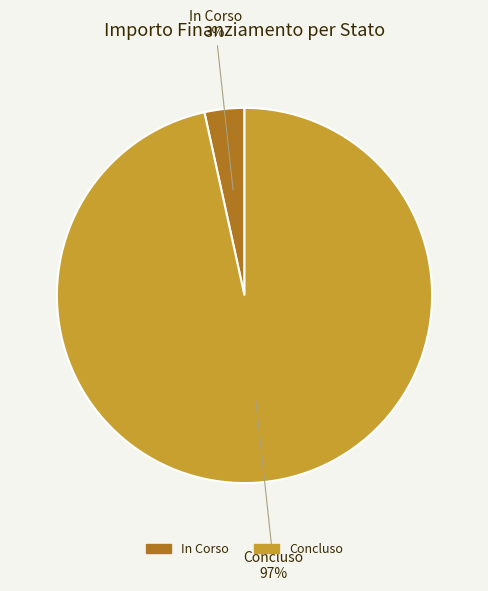

Is the sum of Concluso and In Corso greater than half?

Yes